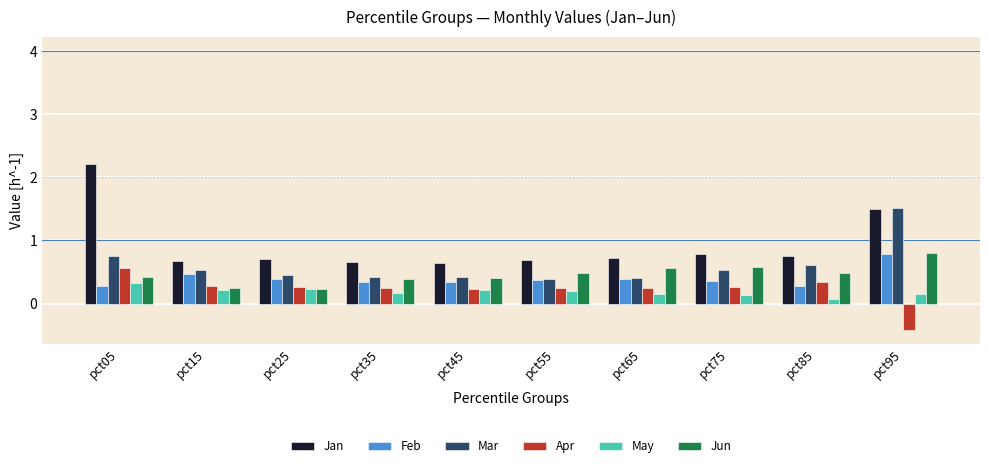

Which category has the highest value in the Apr series?

pct05